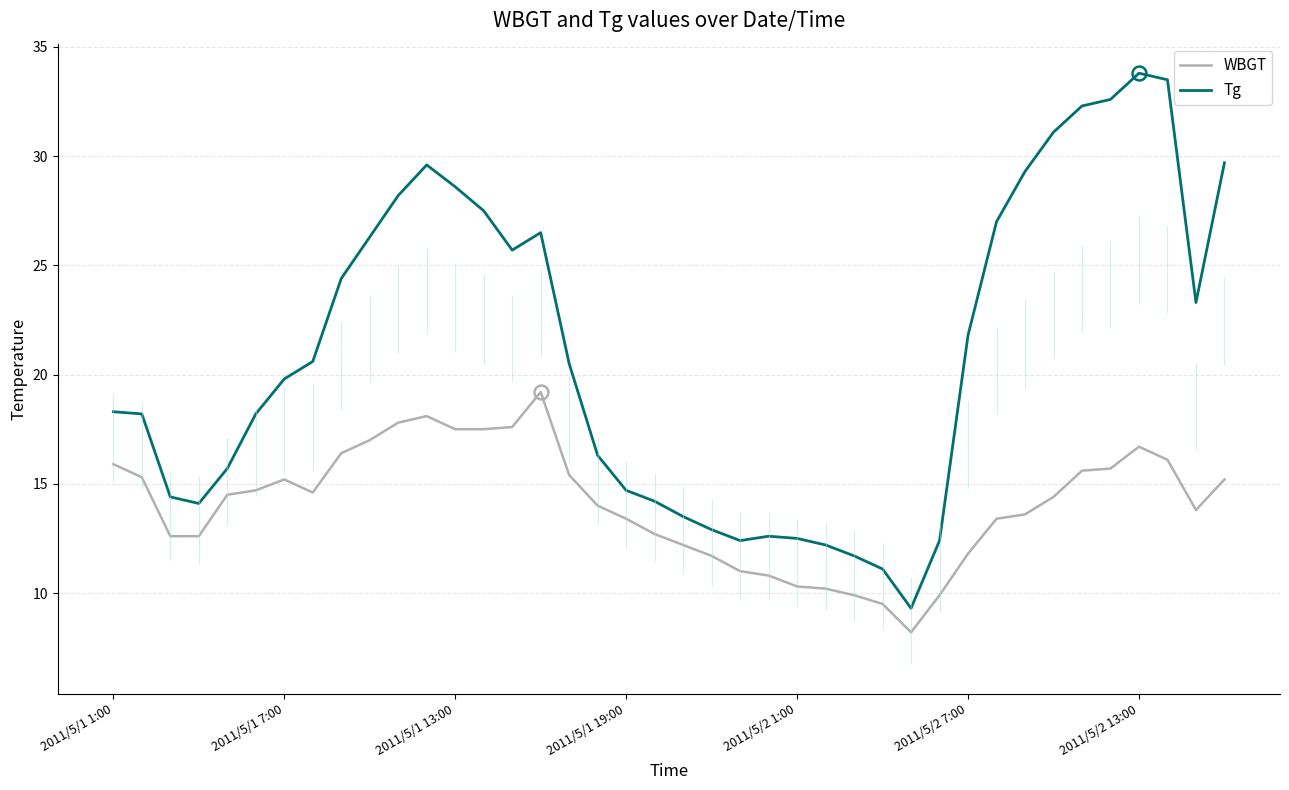

How many data points in WBGT are less than 14?

18